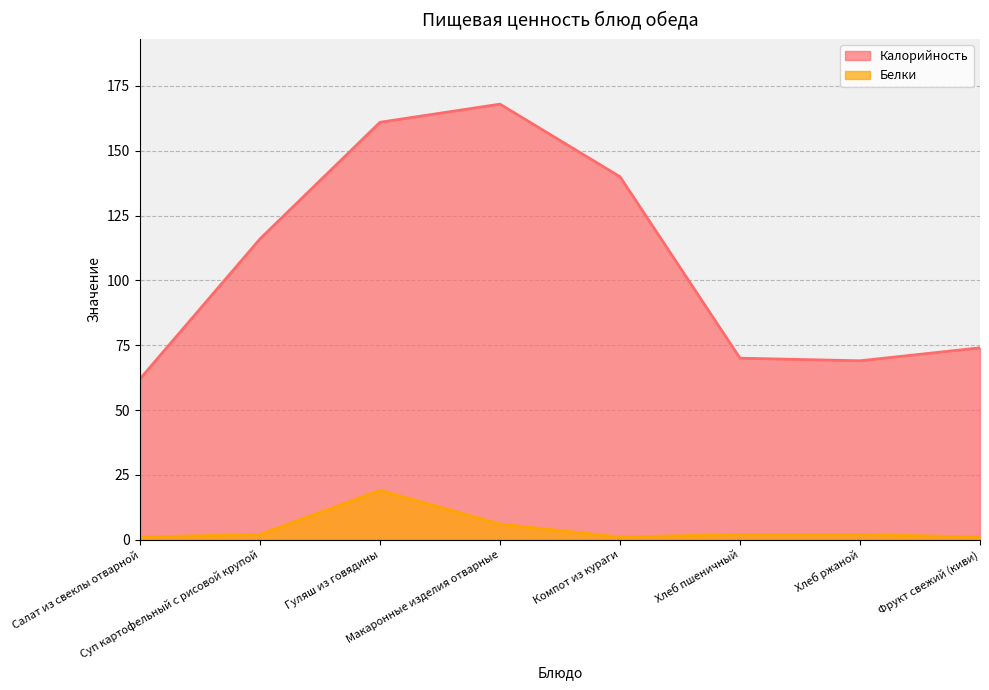

In Белки, how many points are higher than both neighbors (excluding endpoints)?

1